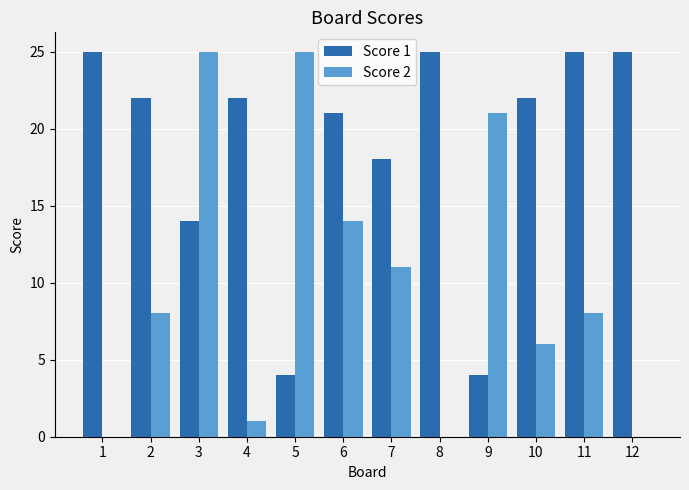

What is the difference between the Score 2 values at 10 and 11?

2